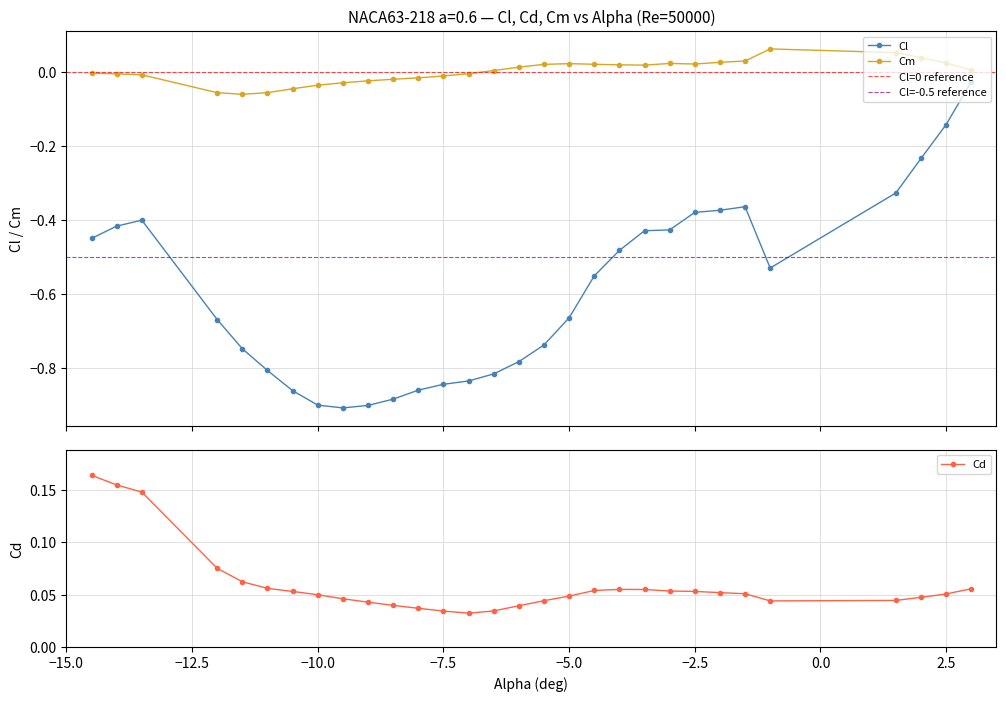

True or false: Cl has more than 1 points higher than both neighbors.

True